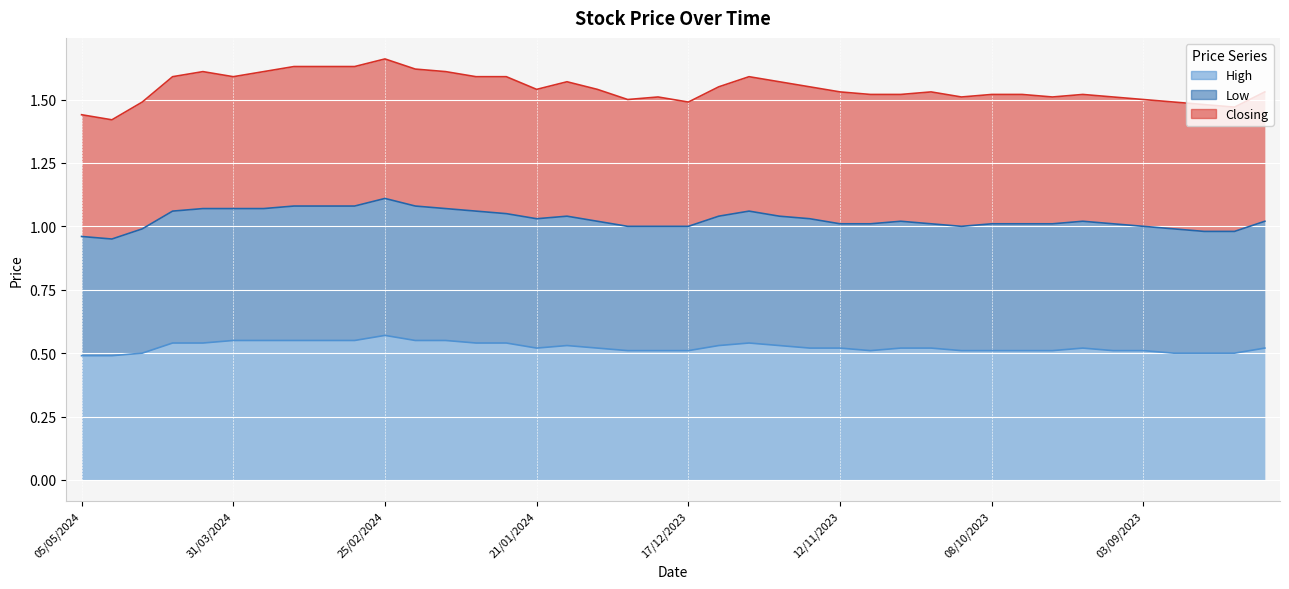

What are all the series names shown in the legend?

High, Low, Closing